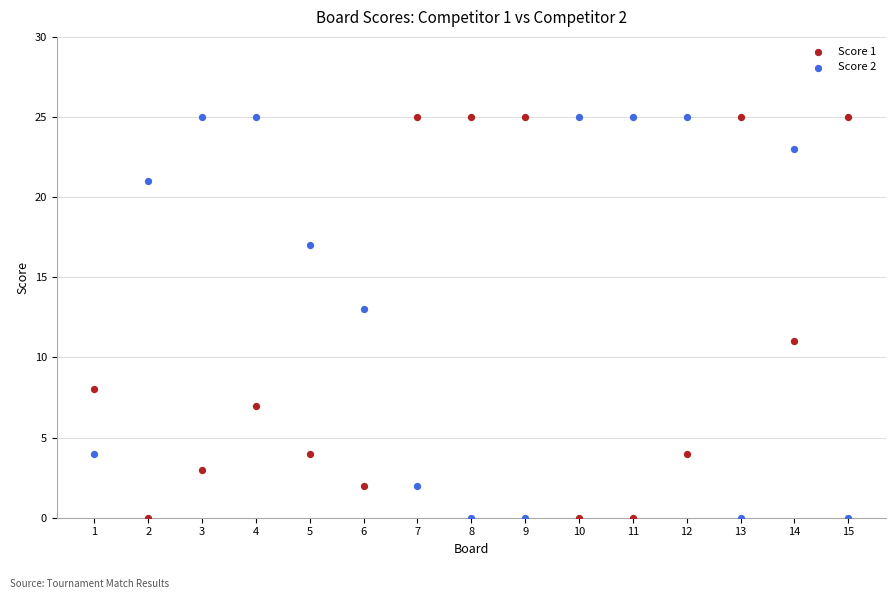

Across all data points, what is the range of X values (max minus min)?

14